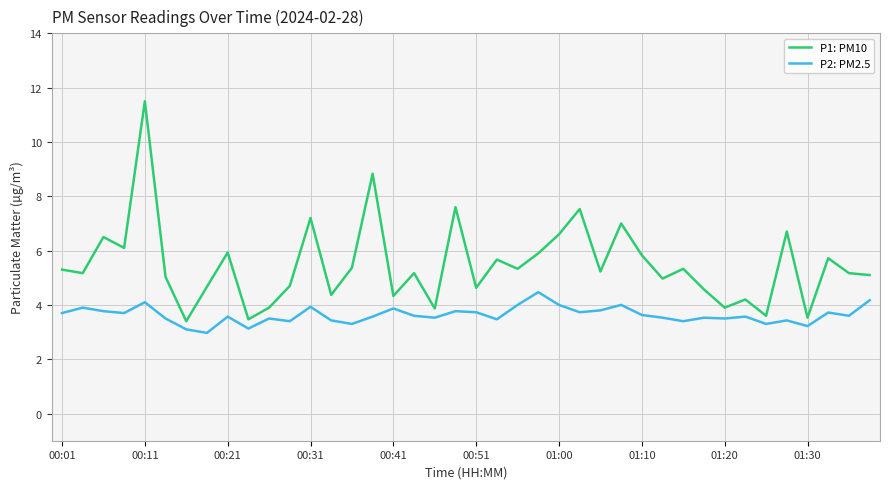

True or false: P1: PM10 and P2: PM2.5 cross at least once.

False